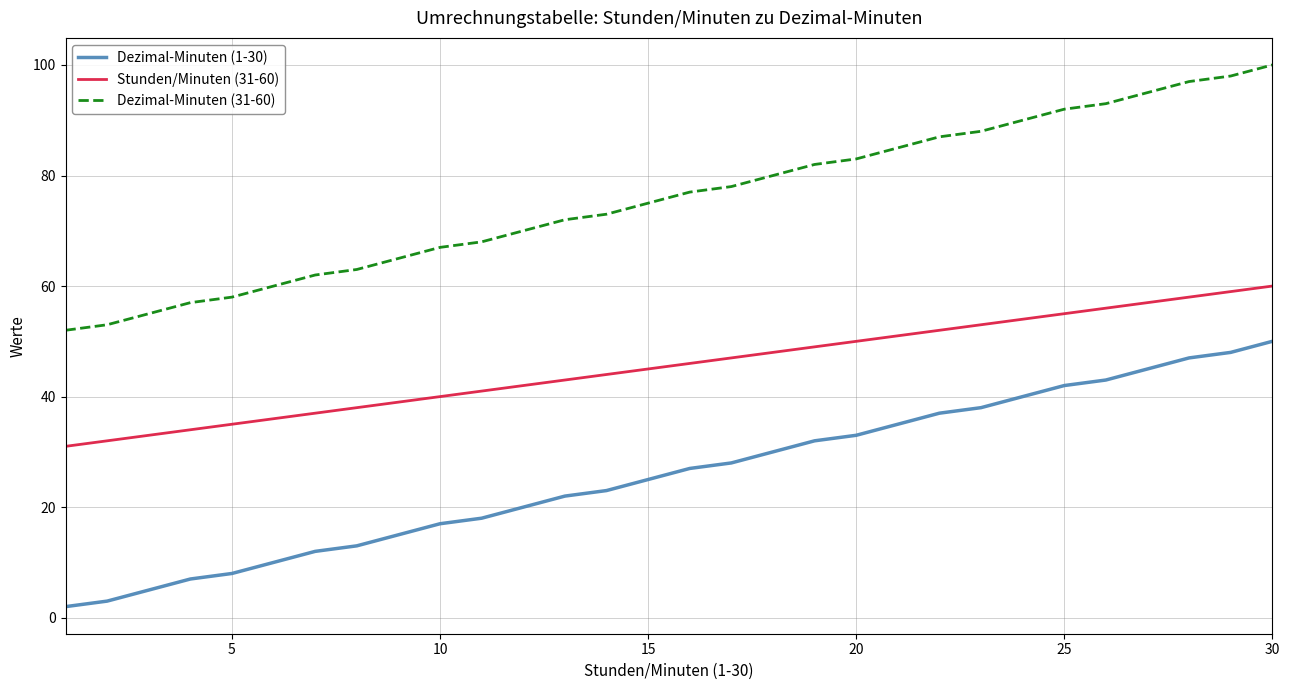

What is the difference between the second highest and second lowest values in the Dezimal-Minuten (31-60) series?

45